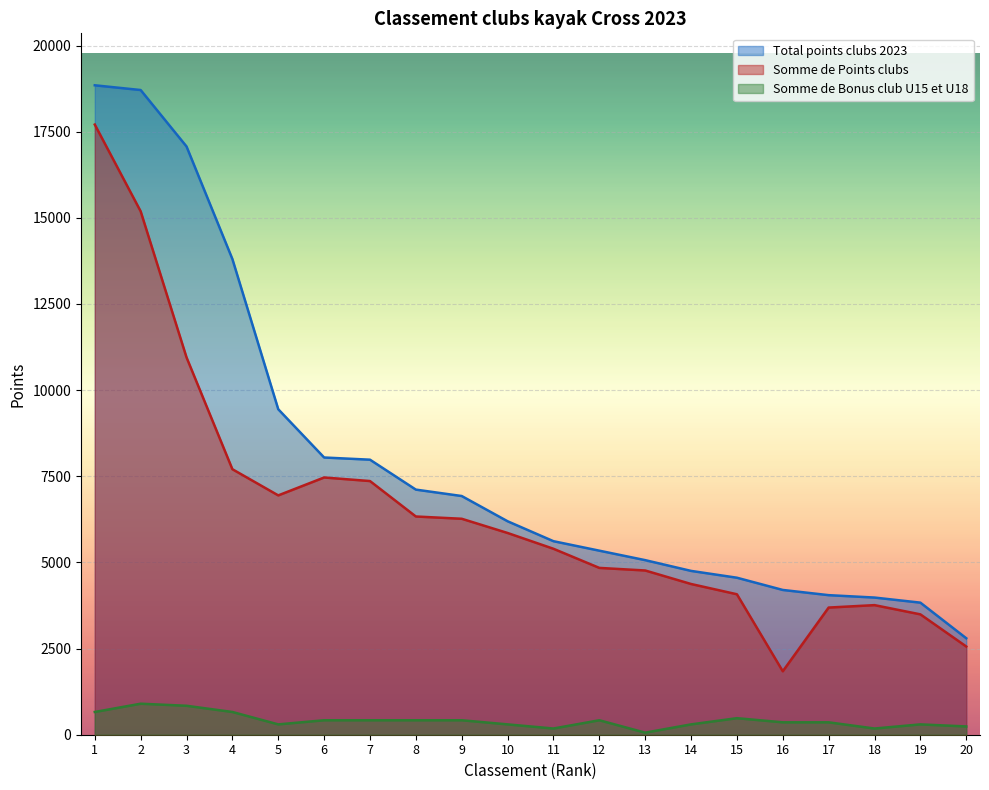

At which label is Somme de Bonus club U15 et U18 closest to 480?

15